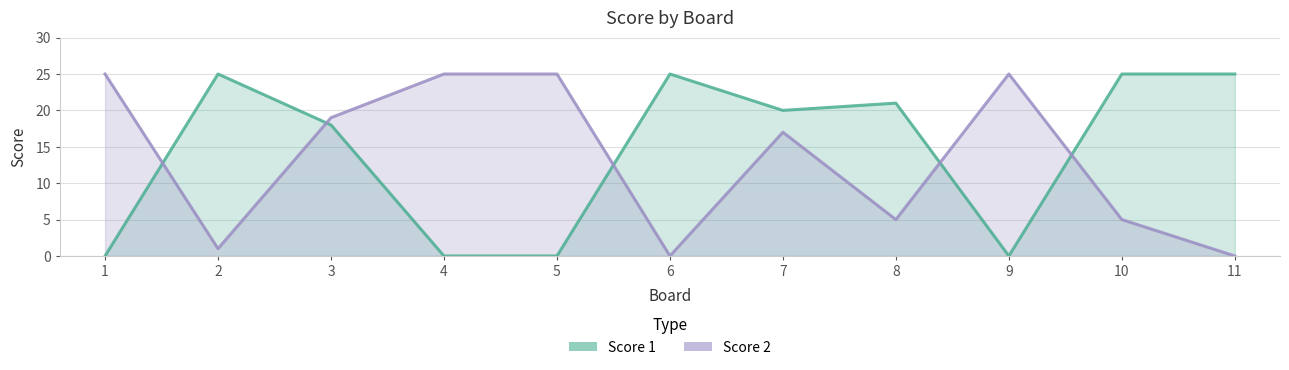

Where is Score 2 nearest to the value 12?

7